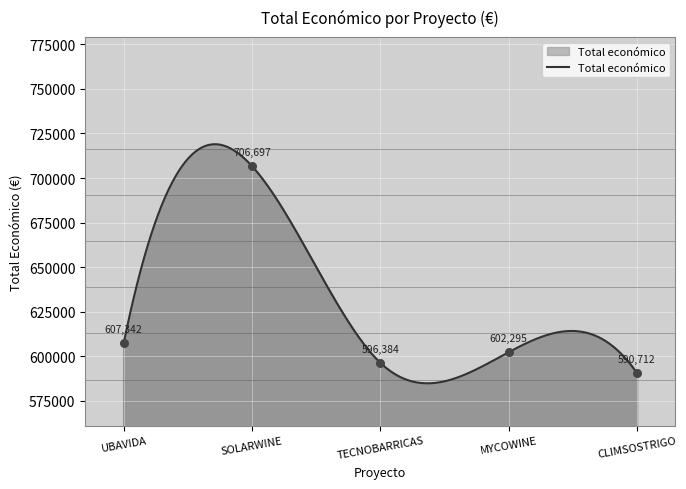

Between CLIMSOSTRIGO and UBAVIDA, which is larger?

UBAVIDA